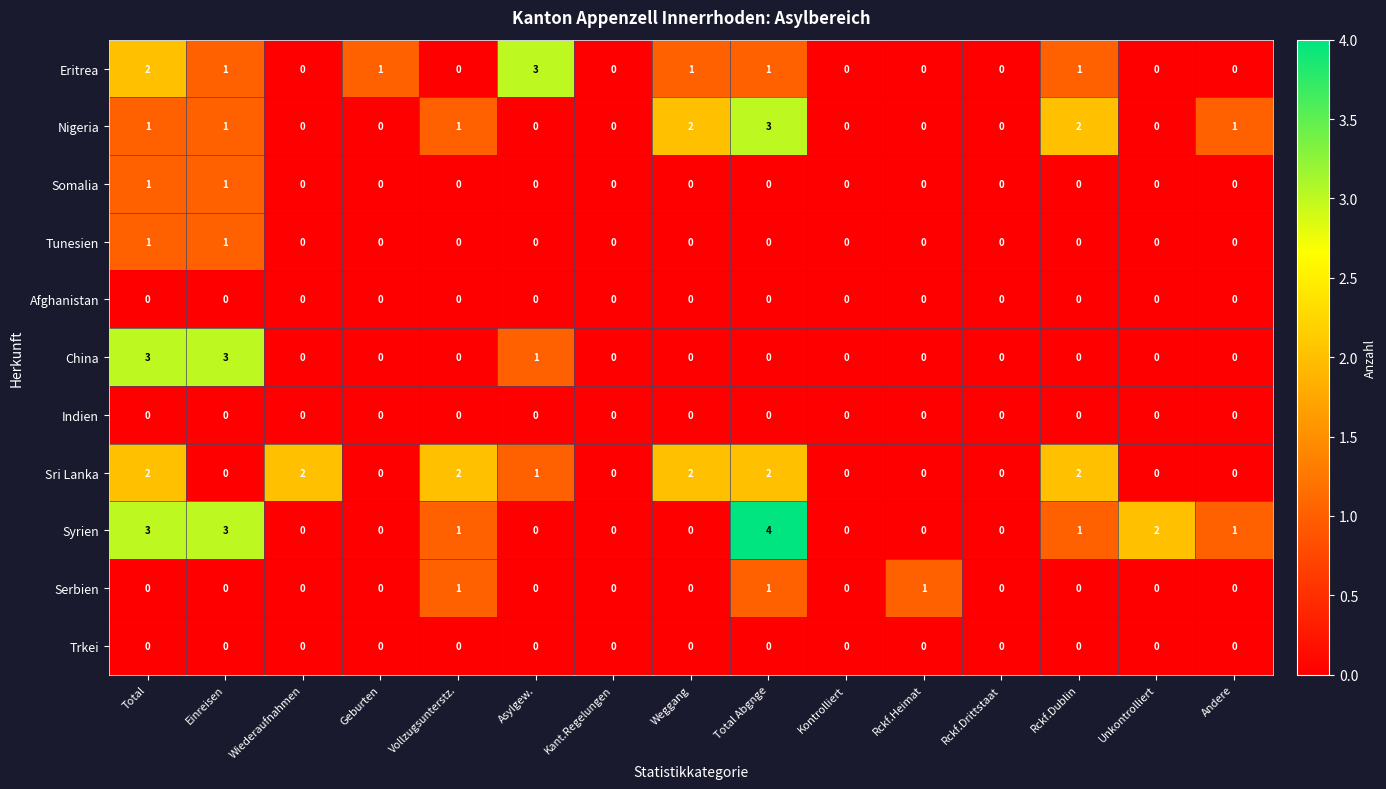

Which label corresponds to the largest value in the chart?

Total Abgnge